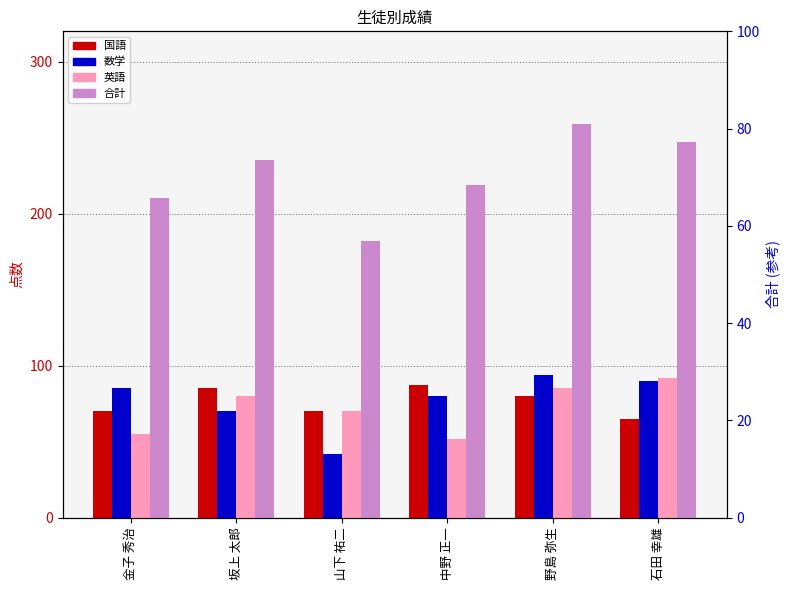

Rank the series at 山下 祐二 from highest to lowest value.

合計, 国語, 英語, 数学